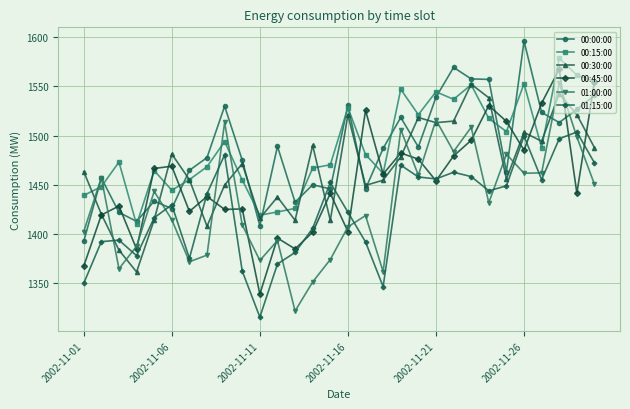

What is the highest value of the 00:45:00 series?

1567.5